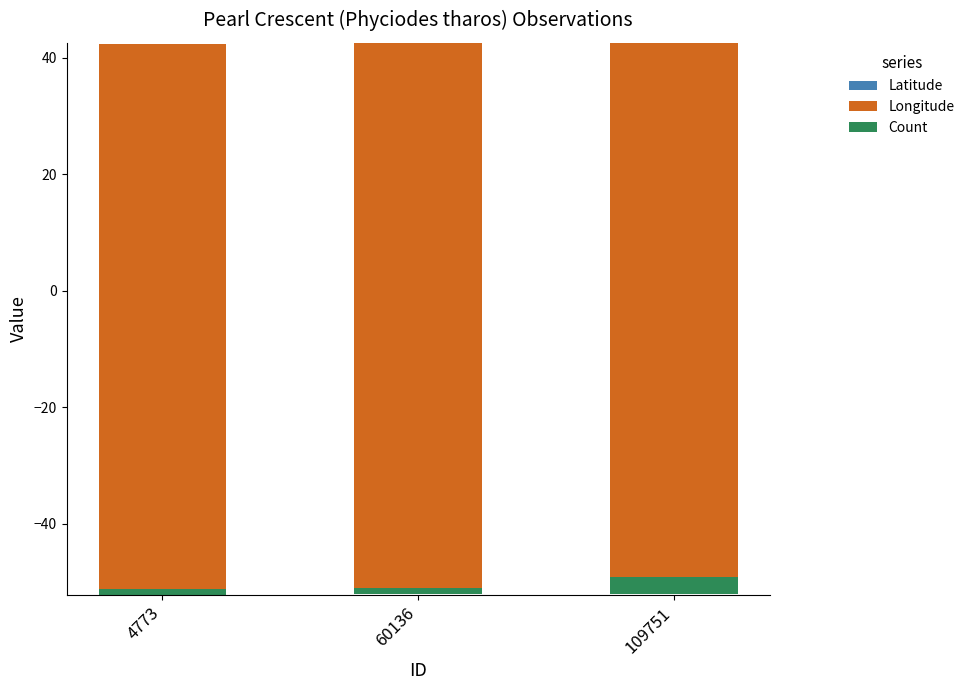

At how many categories does at least one series exceed -19?

3